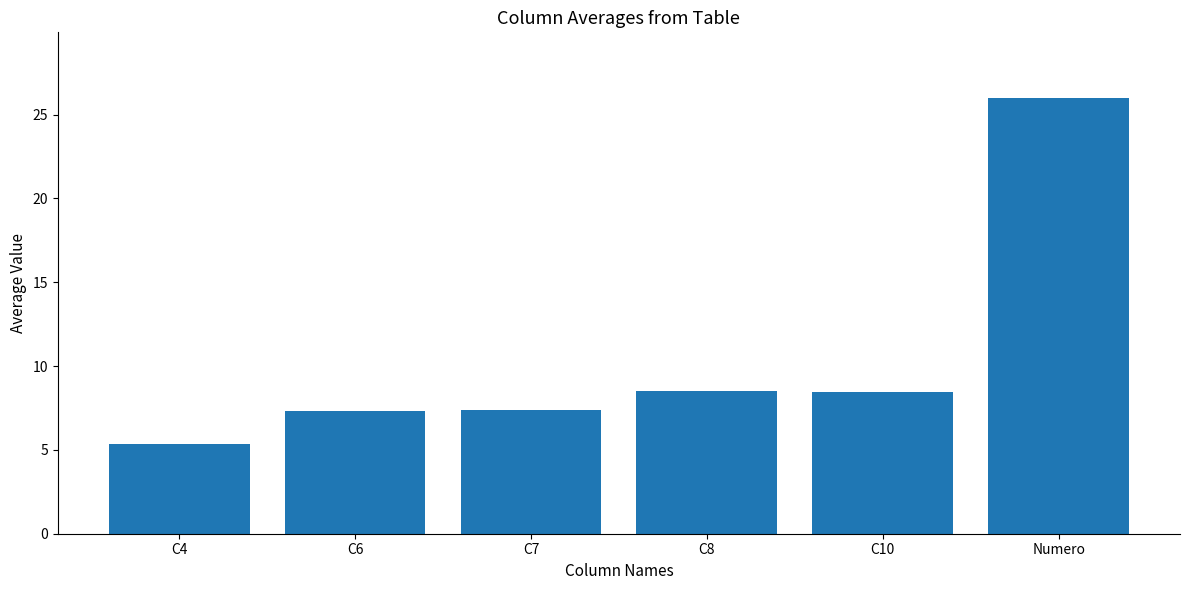

Which has a higher value, C4 or C8?

C8